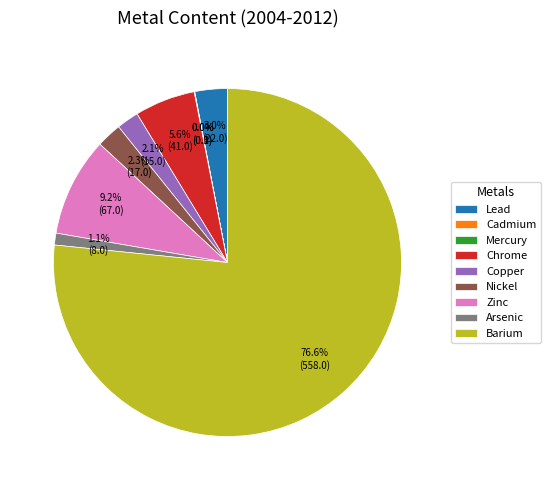

What is the ratio of the value at Lead to the value at Zinc?

0.3